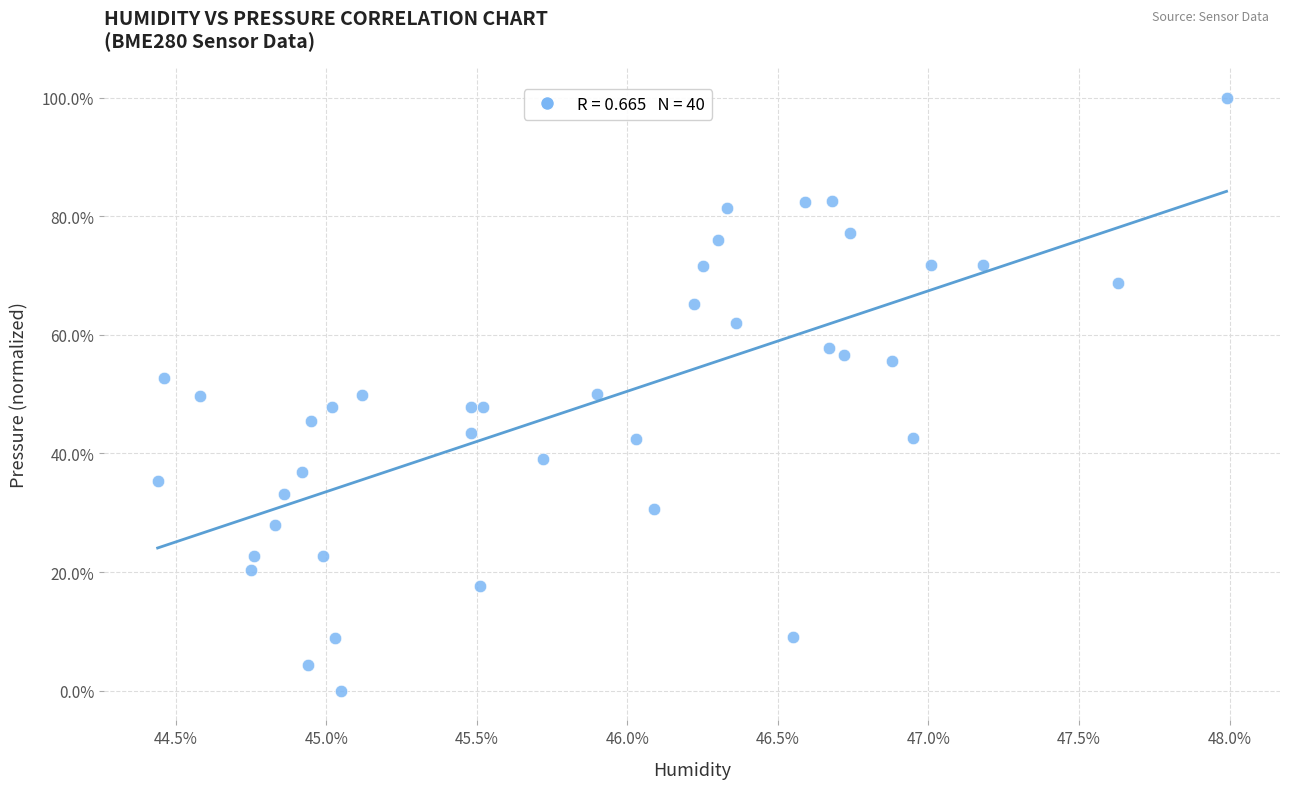

What is the range of Y values (max minus min)?

100.0